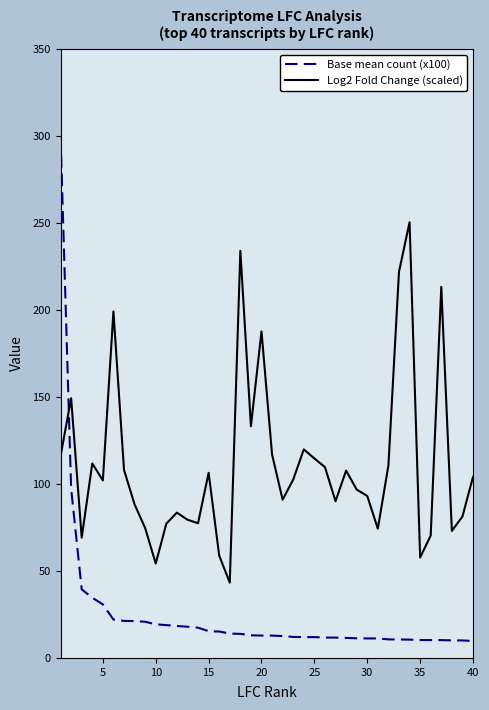

Which series has the largest range (max minus min)?

Base mean count (x100)